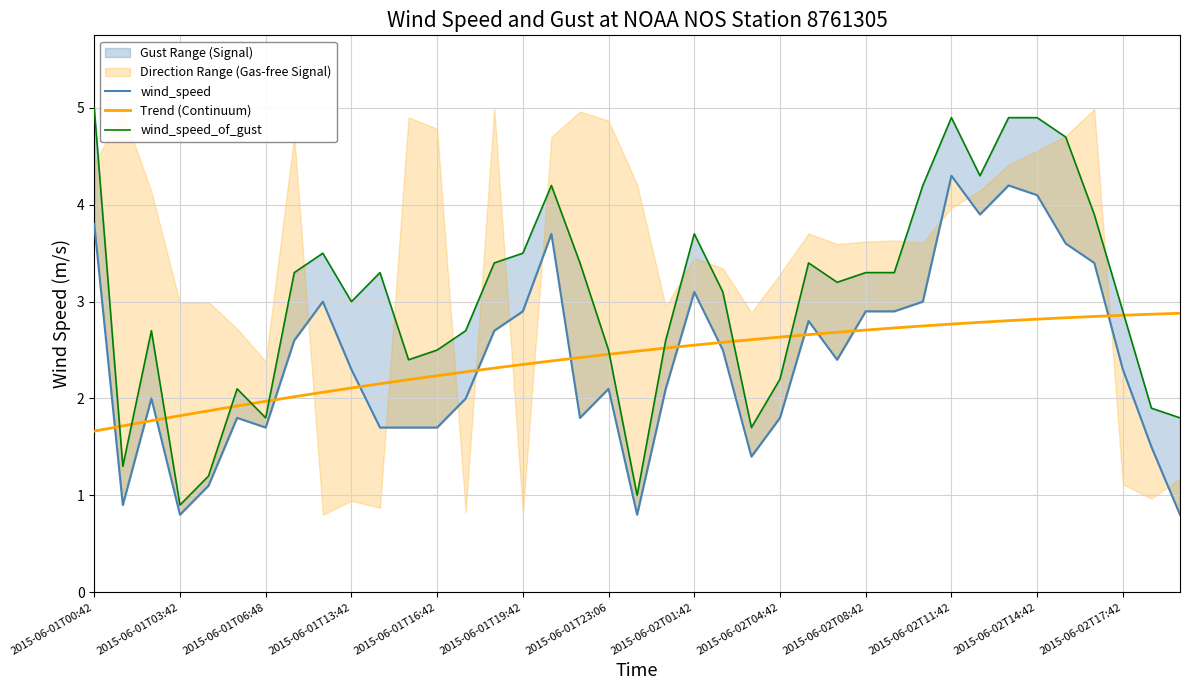

True or false: Trend (Continuum) has a value of 2.1 at 2015-06-01T13:42.

True